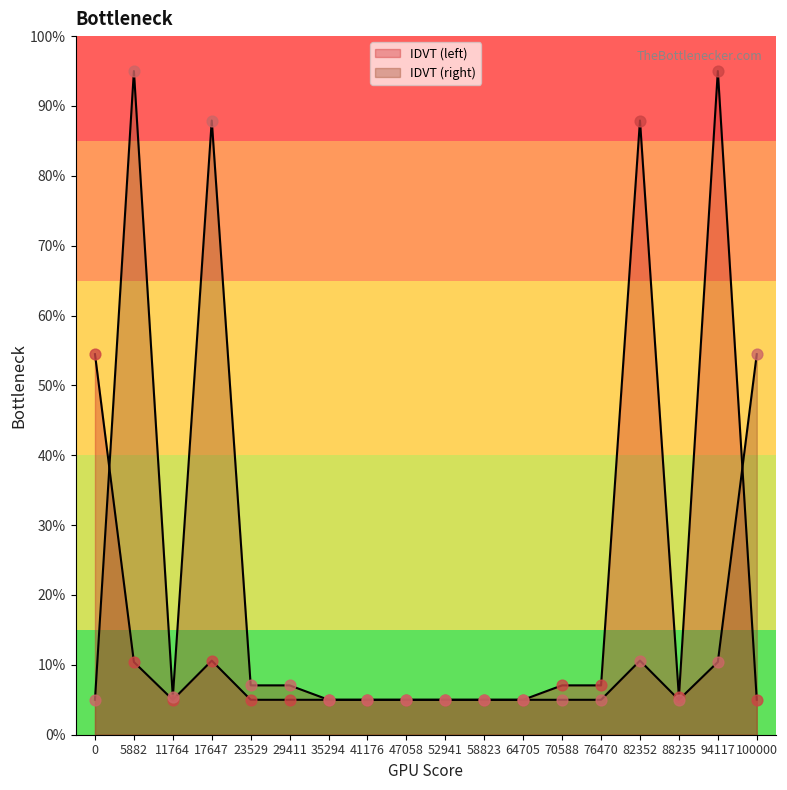

How many lines are shown in the chart?

2